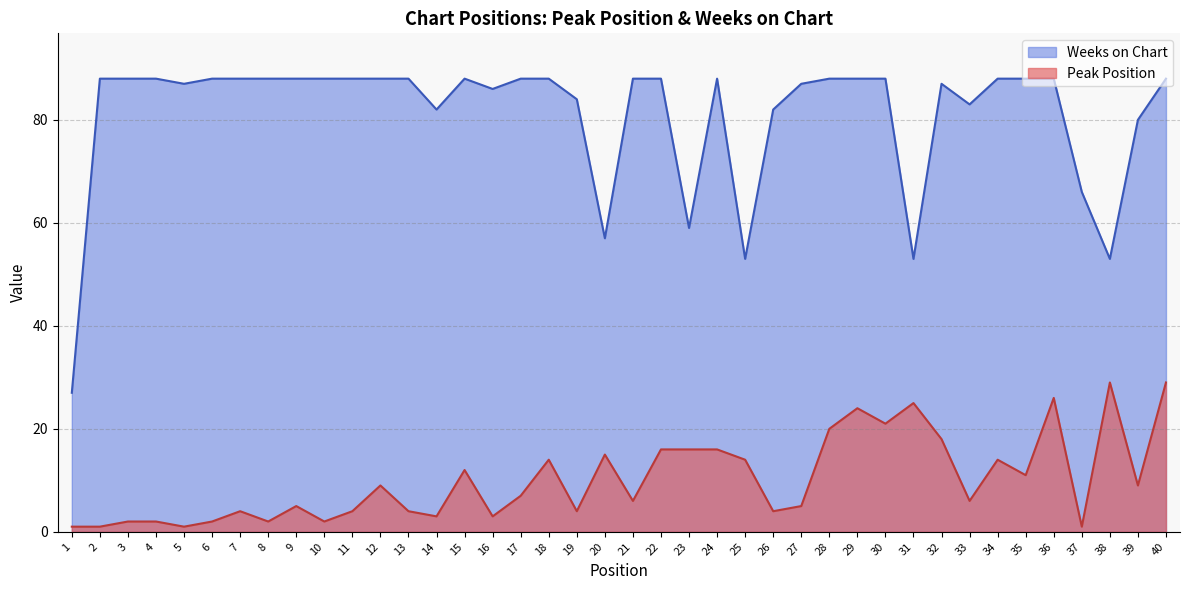

At which label is Peak Position closest to 15?

20